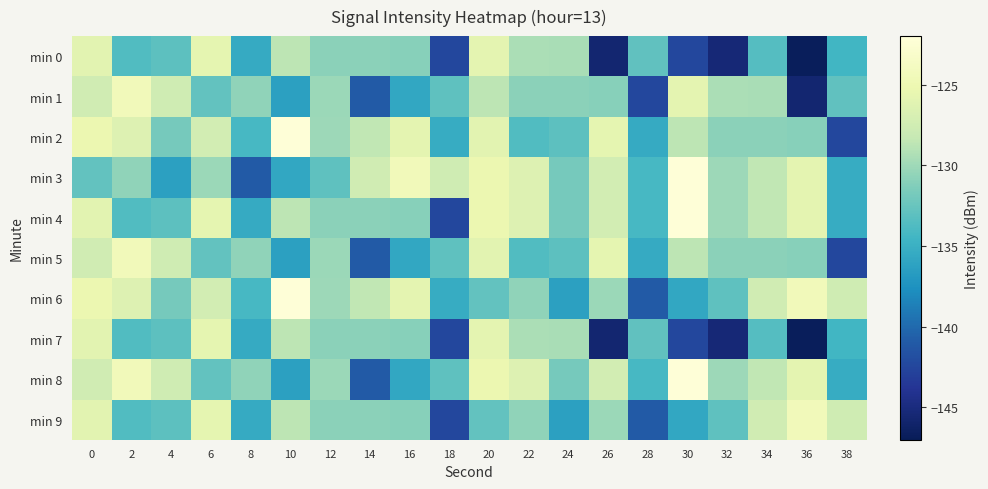

Rank the series by their maximum value, from highest to lowest.

min 2, min 3, min 4, min 6, min 8, min 1, min 5, min 9, min 0, min 7